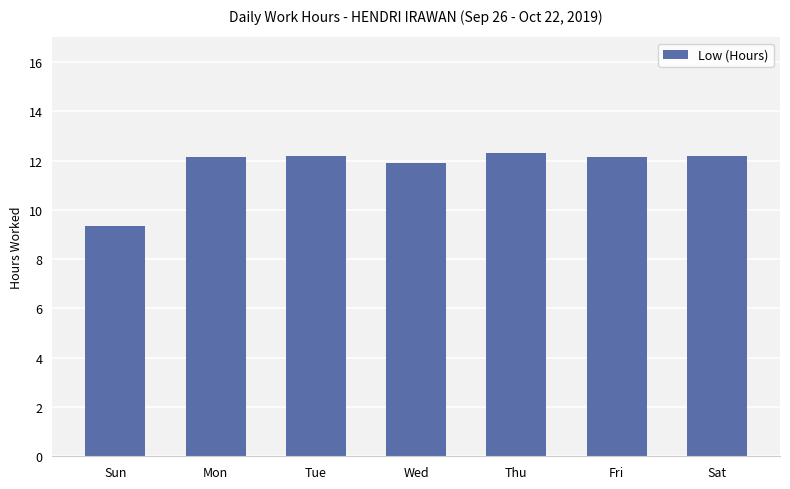

Reading left to right, what are all the values shown in this chart?

9.4	12.2	12.2	11.9	12.3	12.2	12.2